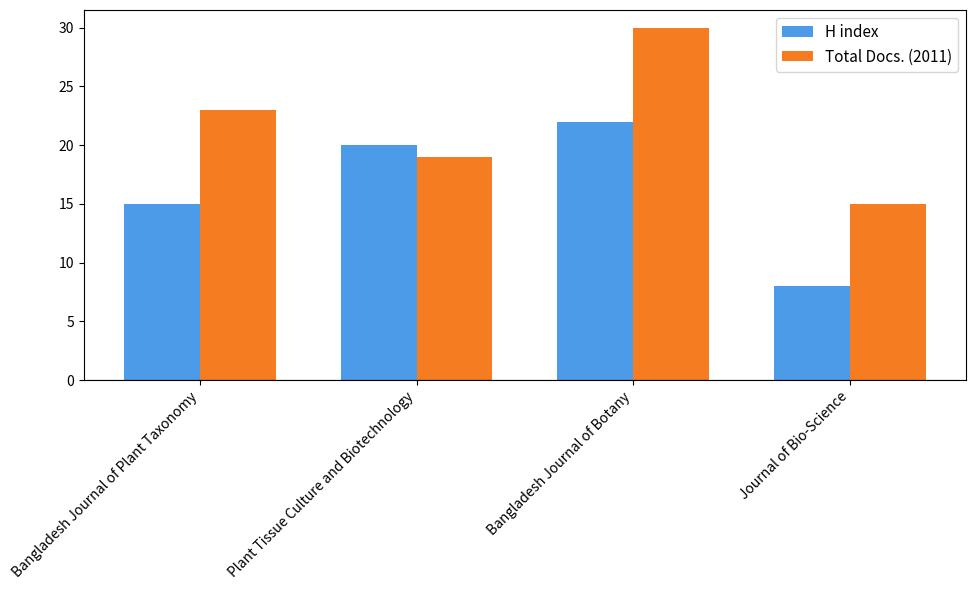

Reading right to left, list all the values displayed in this chart.

H index: Journal of Bio-Science=8	Bangladesh Journal of Botany=22	Plant Tissue Culture and Biotechnology=20	Bangladesh Journal of Plant Taxonomy=15
Total Docs. (2011): Journal of Bio-Science=15	Bangladesh Journal of Botany=30	Plant Tissue Culture and Biotechnology=19	Bangladesh Journal of Plant Taxonomy=23